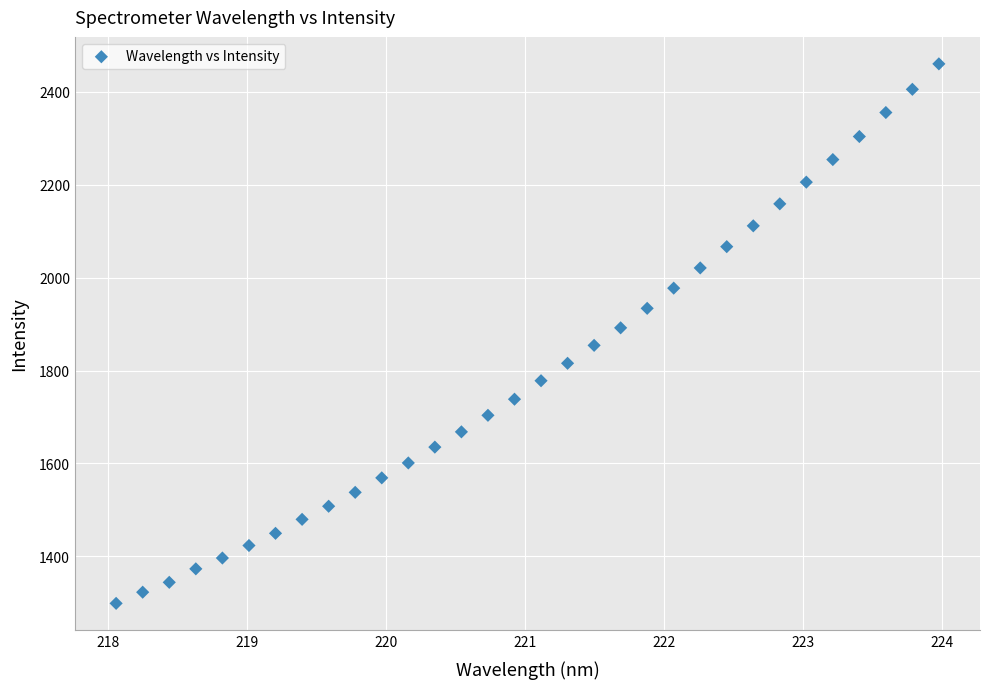

What is the range of X values (max minus min)?

5.9